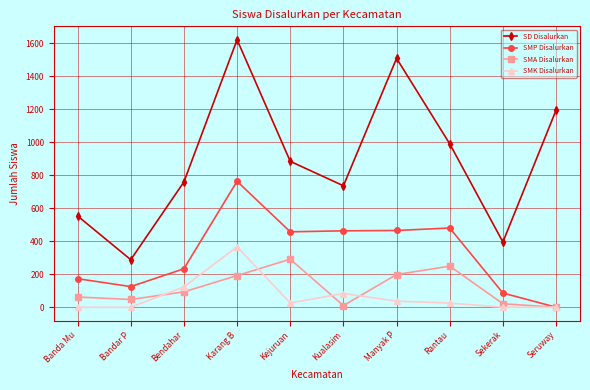

What value does the SMA Disalurkan series have at Bandar P?

47